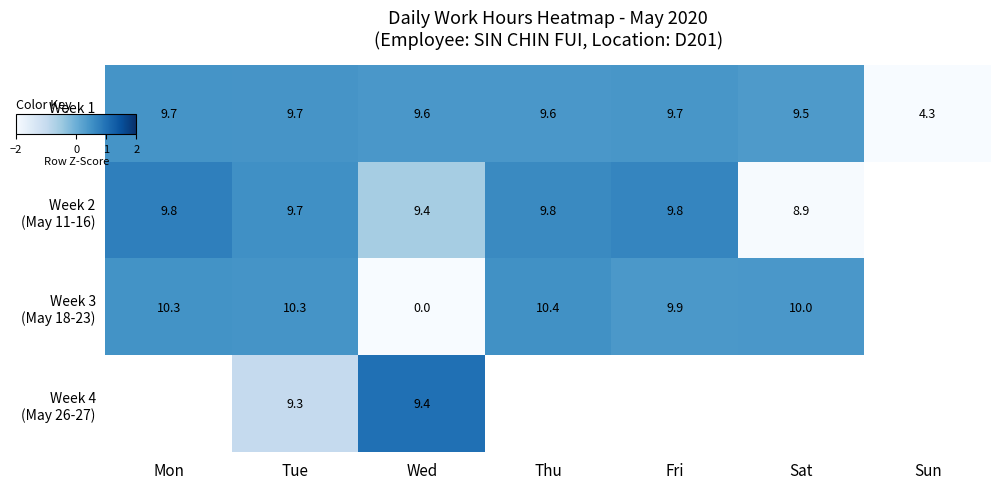

Which series changed the most between Mon and Fri?

Week 3 (May 18-23)